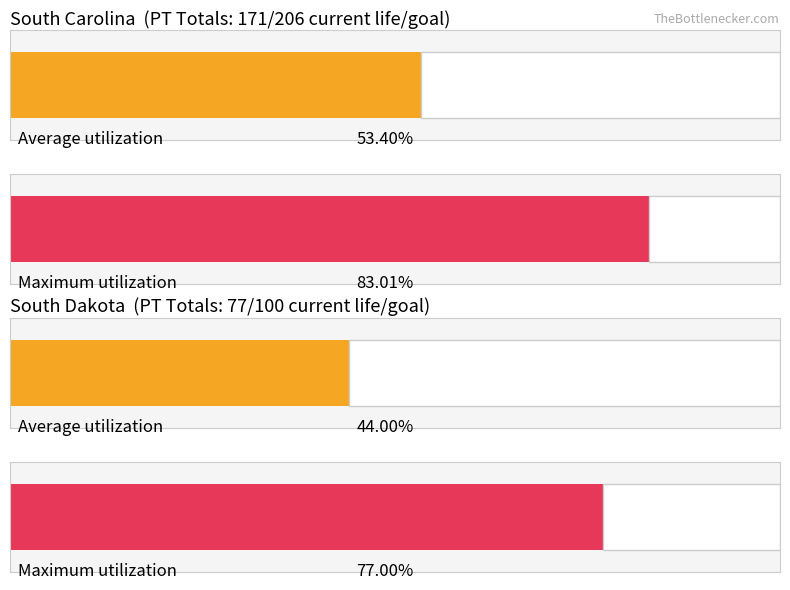

How many series are shown in this chart?

2